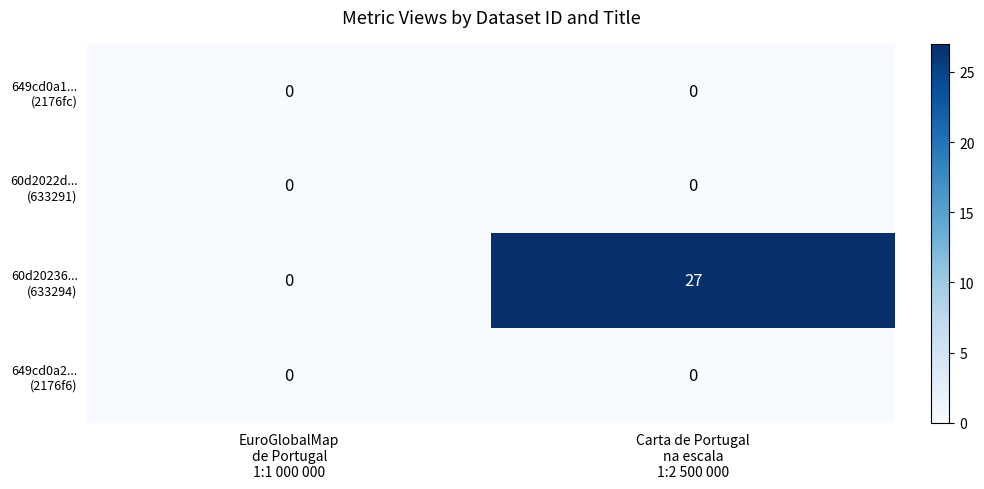

What is the maximum value shown in the chart?

27